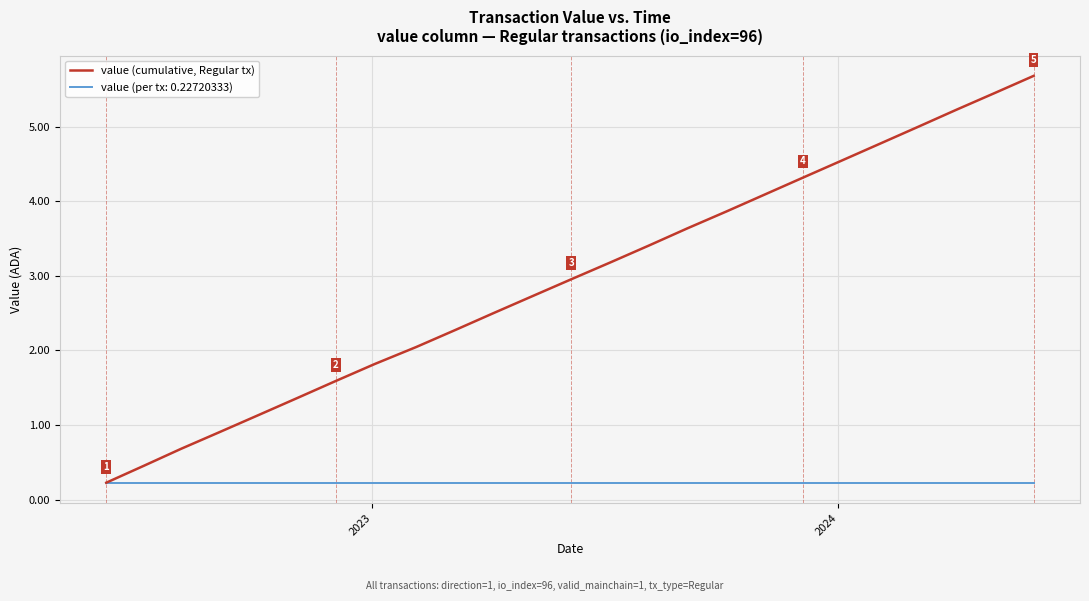

Which series has the largest total across all categories?

value (cumulative, Regular tx)